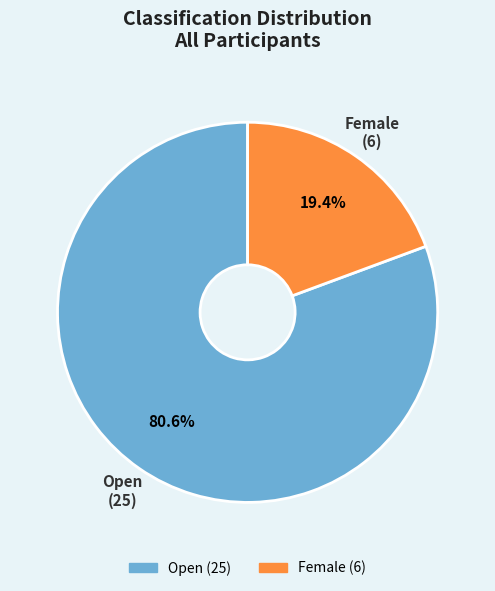

To the nearest percent, what percentage of the pie is Open?

81%